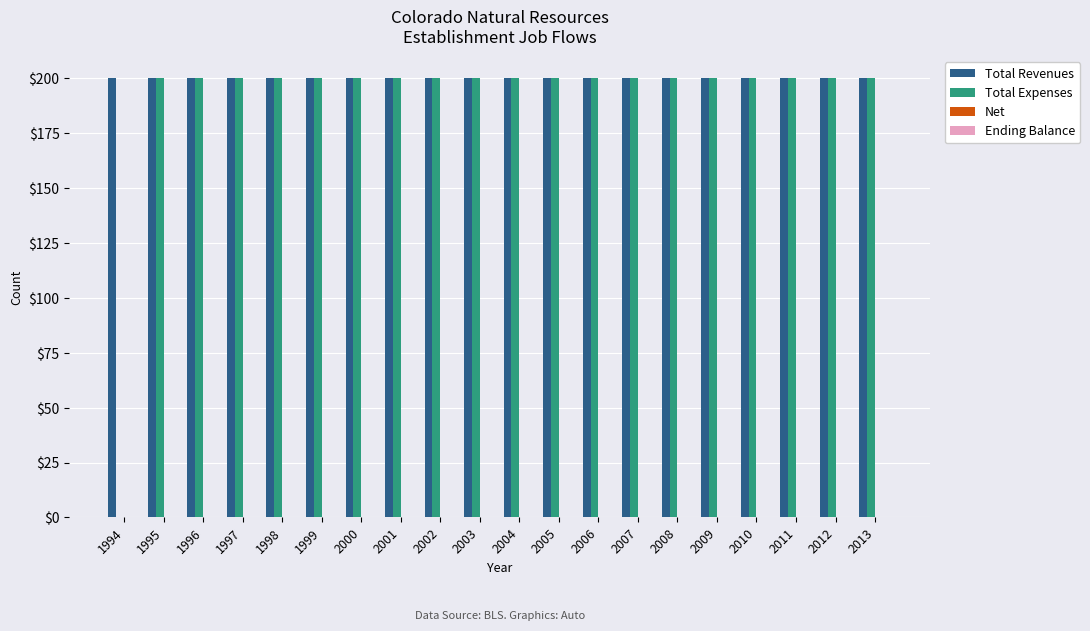

What is the total value across all series at 2002?

400